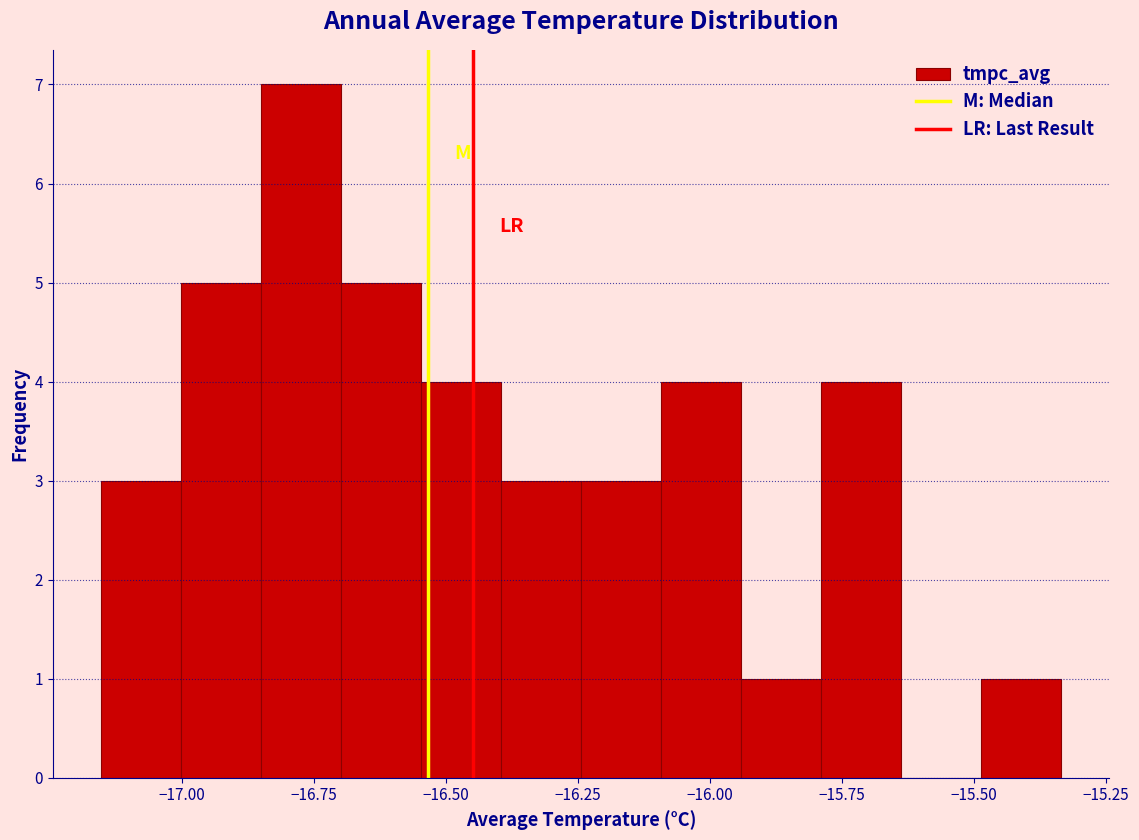

Around what value on the x-axis is the tallest bar? Give the approximate position of its centre, as read against the axis.

-16.75